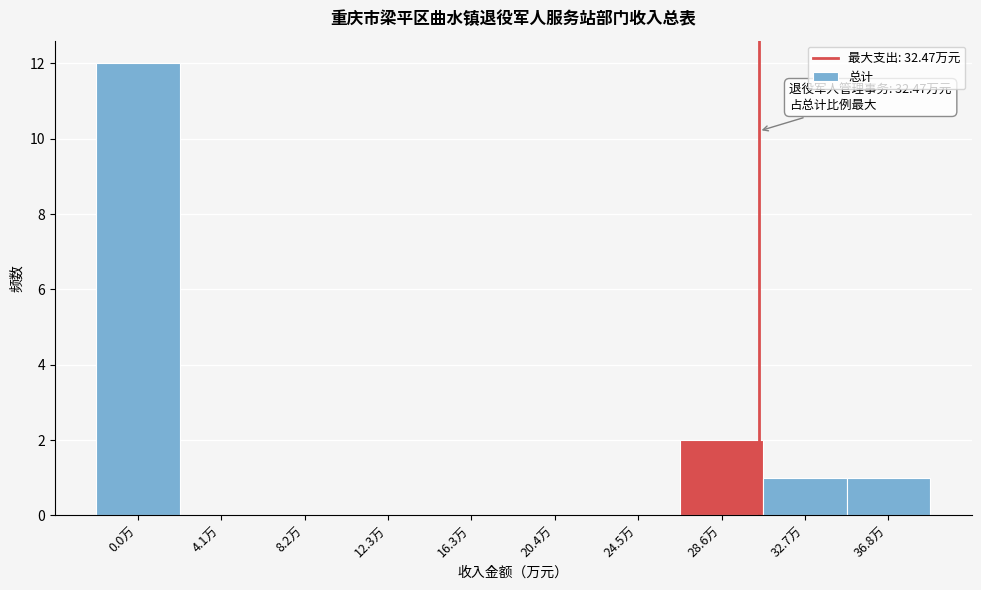

Reading left to right, list all the values displayed in this chart.

0.0万=12	4.1万=0	8.2万=0	12.3万=0	16.3万=0	20.4万=0	24.5万=0	28.6万=2	32.7万=1	36.8万=1